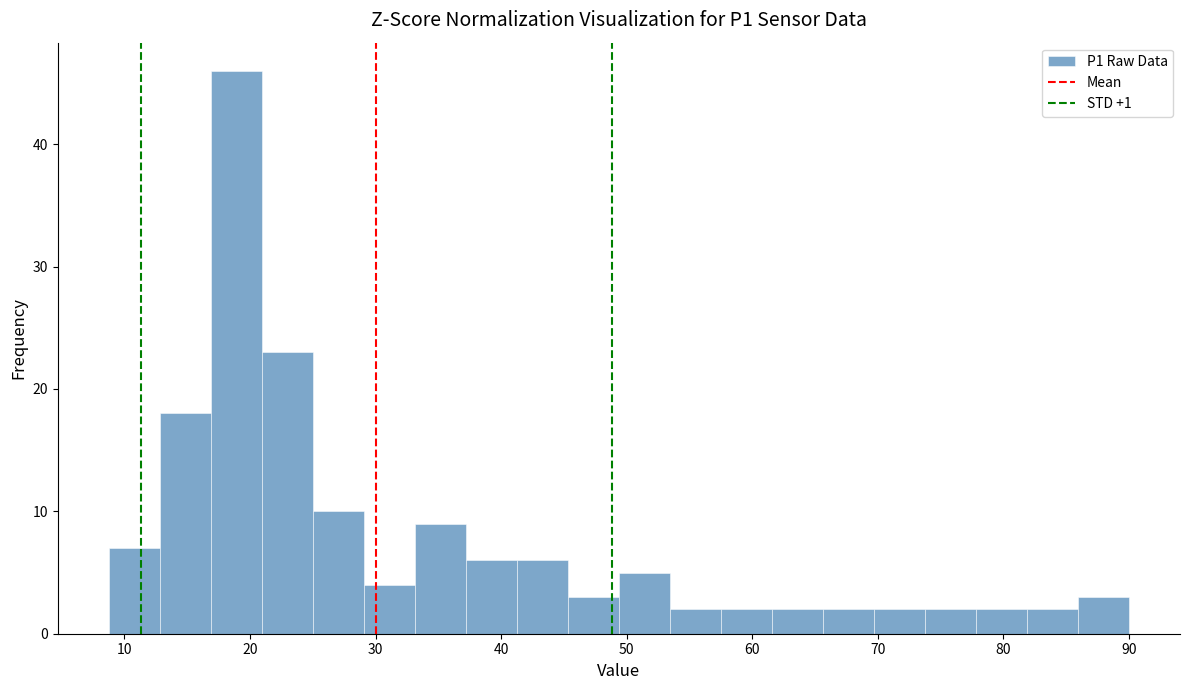

Reading left to right, transcribe this chart: for each bar, give the range it covers on the x-axis and its height. Neither the bar edges nor the heights are printed on the chart, so give them approximately, as read against the axes.

9 to 13: 7
13 to 17: 18
17 to 21: 46
21 to 25: 23
25 to 29: 10
29 to 33: 4
33 to 37: 9
37 to 41: 6
41 to 45: 6
45 to 49: 3
49 to 53: 5
53 to 58: 2
58 to 62: 2
62 to 66: 2
66 to 70: 2
70 to 74: 2
74 to 78: 2
78 to 82: 2
82 to 86: 2
86 to 90: 3